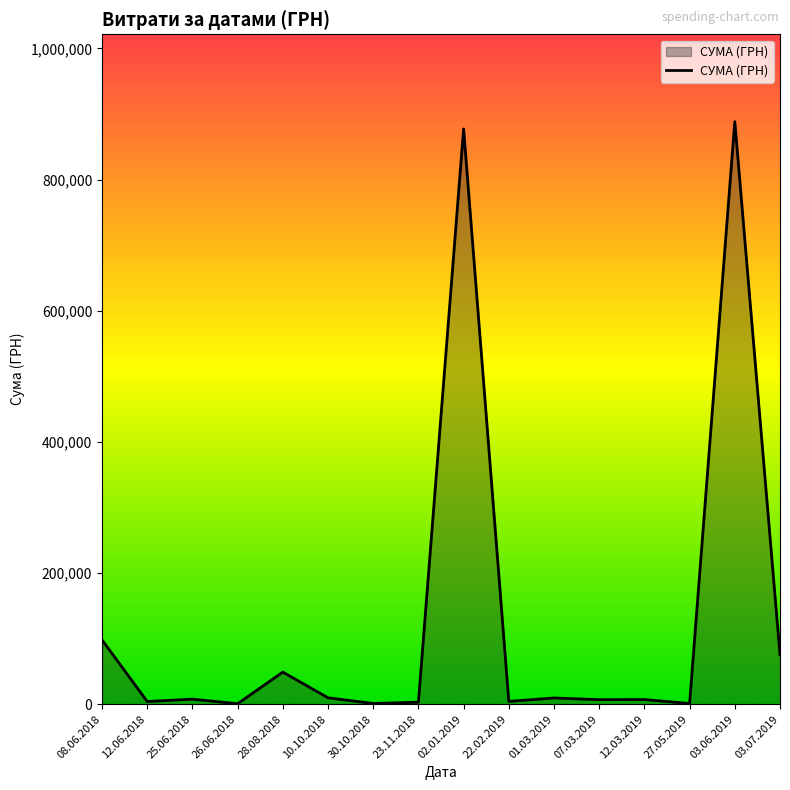

Where is the data nearest to the value 444488?

08.06.2018